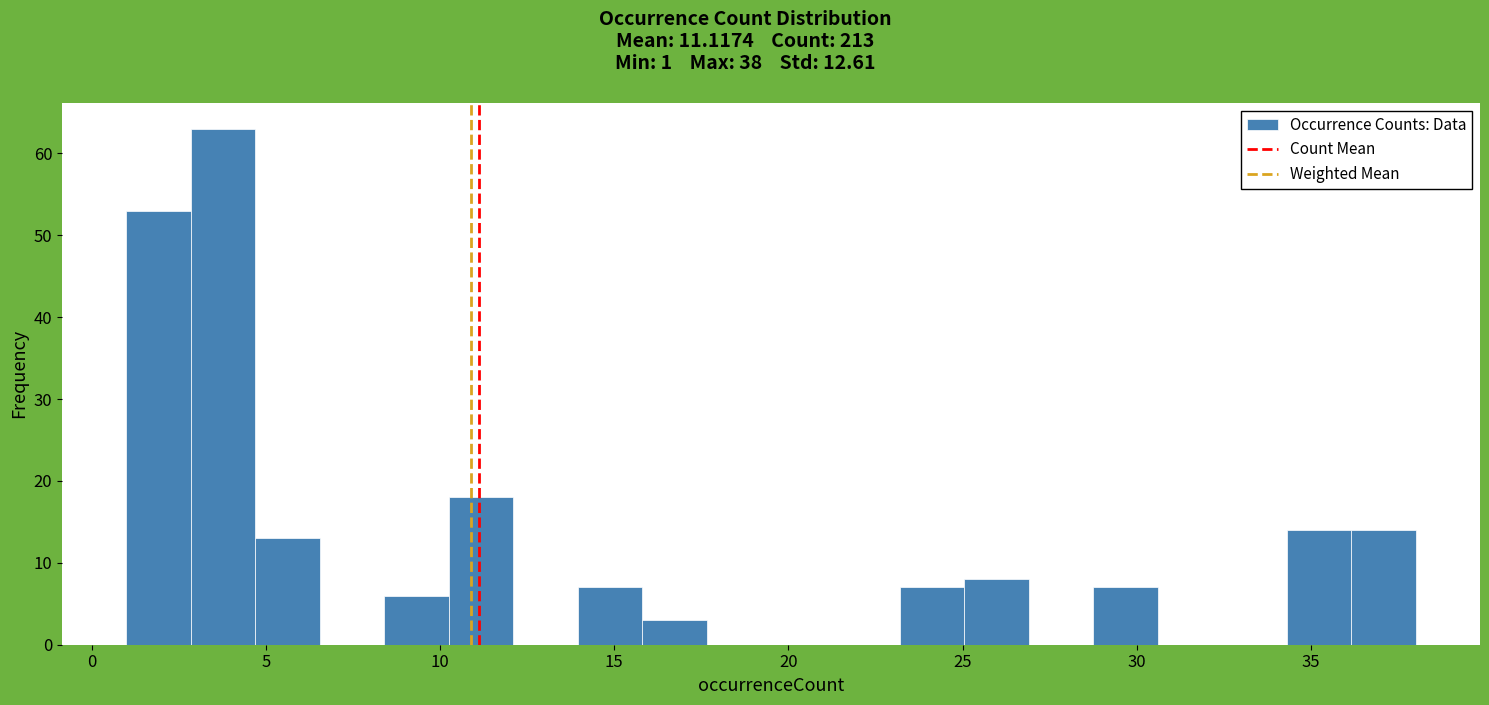

Around what value on the x-axis is the tallest bar? Give the approximate position of its centre, as read against the axis.

4.0